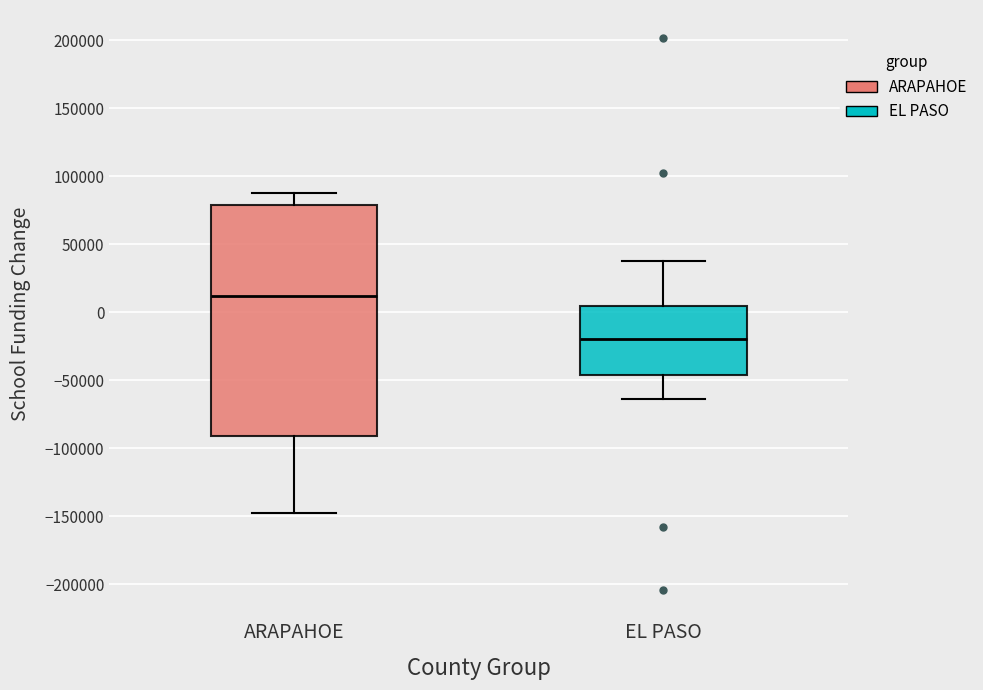

Comparing the boxes themselves (not the whiskers), which one is the tallest?

ARAPAHOE